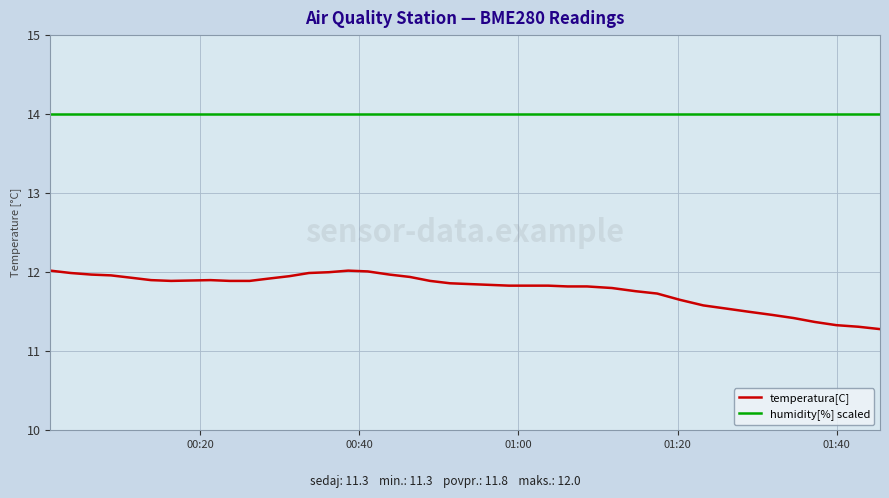

List the series in order of their overall mean, lowest first.

temperatura[C], humidity[%] scaled